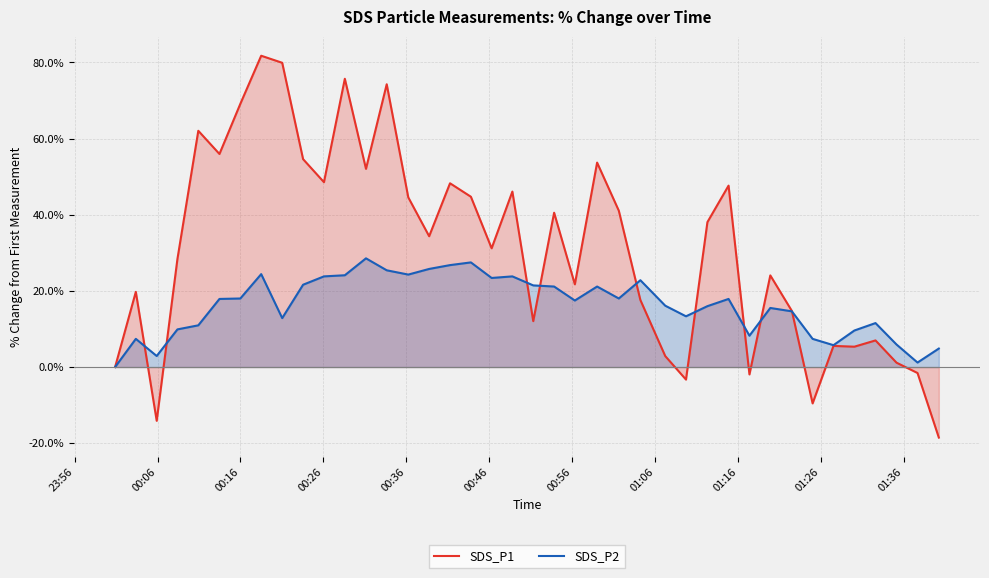

What is the greatest value displayed?

81.8